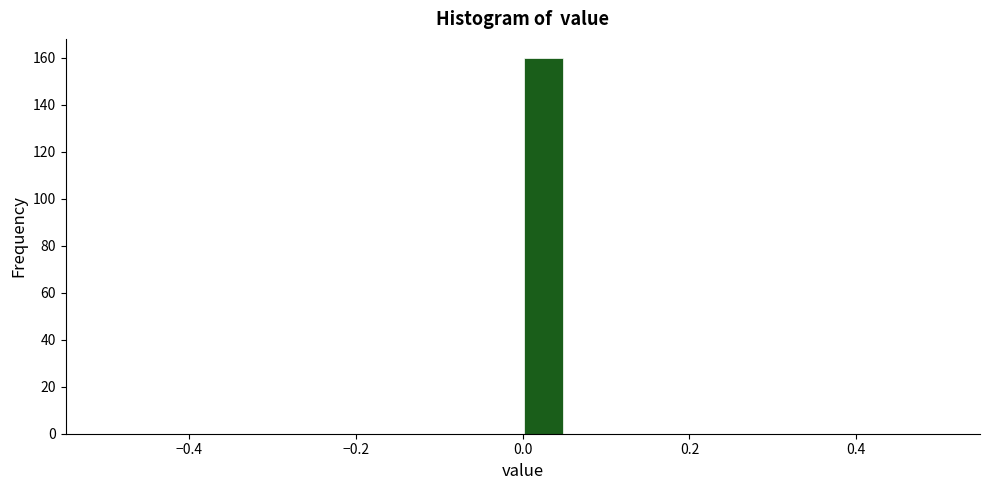

Around what value on the x-axis is the tallest bar? Give the approximate position of its centre, as read against the axis.

0.02